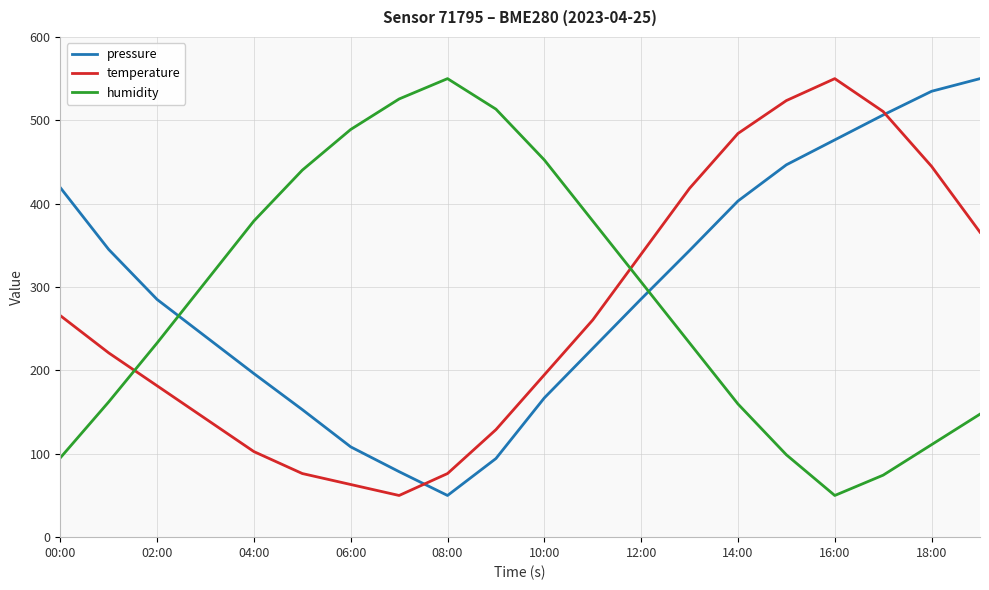

At how many categories does at least one series exceed 400?

14